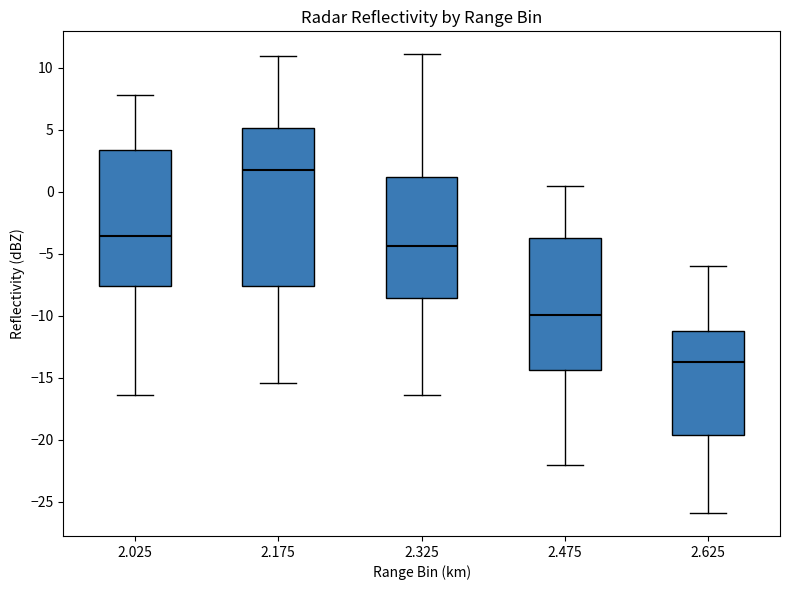

Which box is the tallest, from its lower edge to its upper edge?

2.175